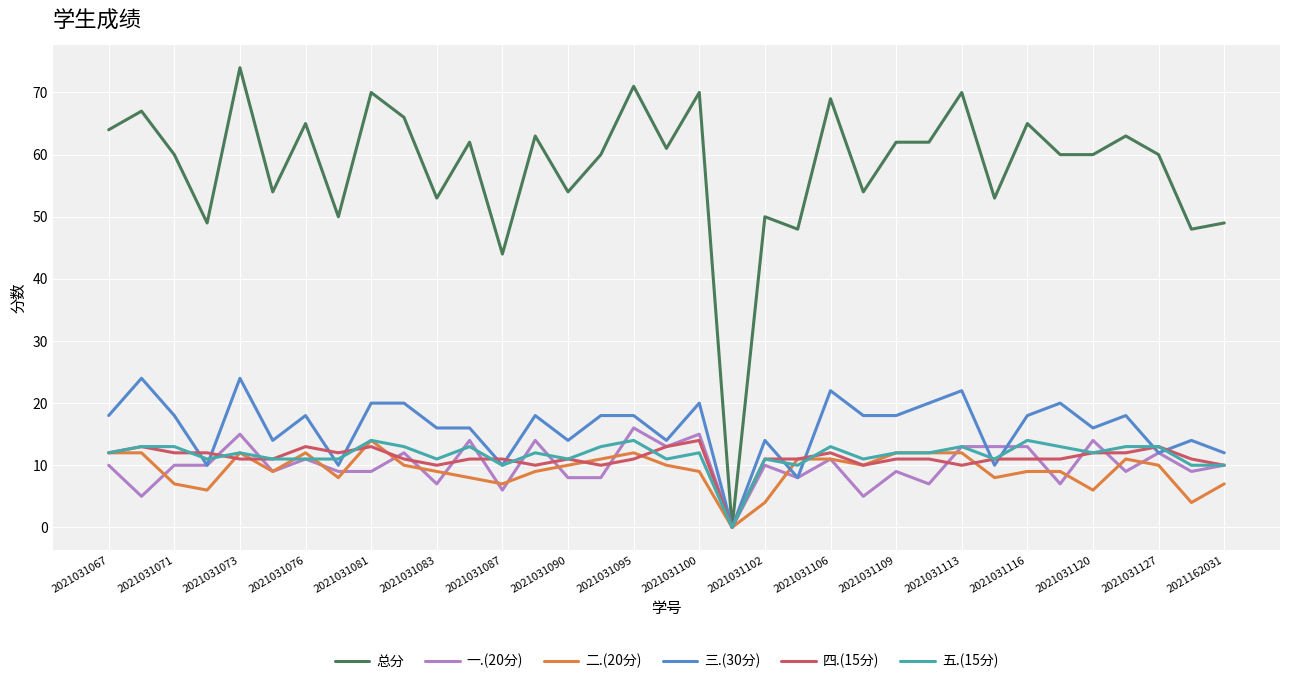

Which series ends up on top after the final intersection of 三.(30分) and 五.(15分)?

三.(30分)